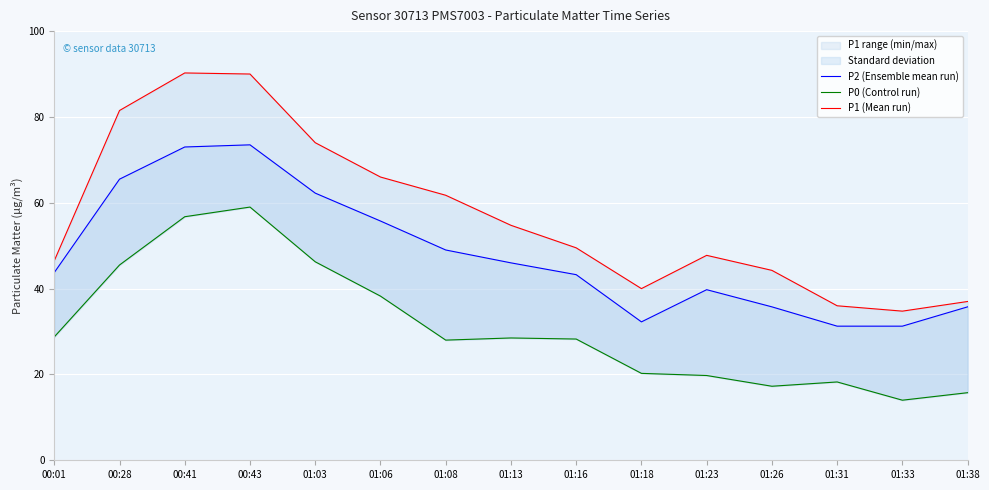

Is the value of P2 (Ensemble mean run) at 01:13 greater than the value of P1 (Mean run) at 01:03?

No